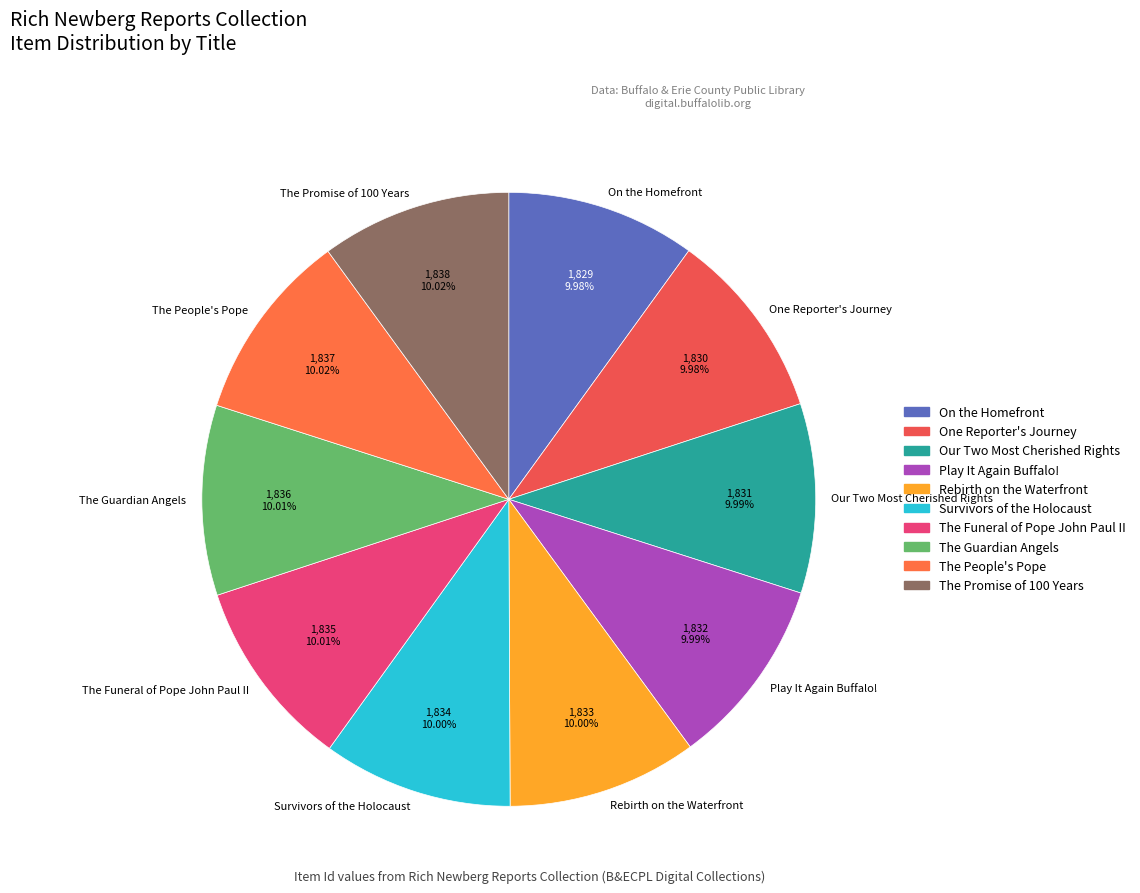

Does any single category account for the majority?

No